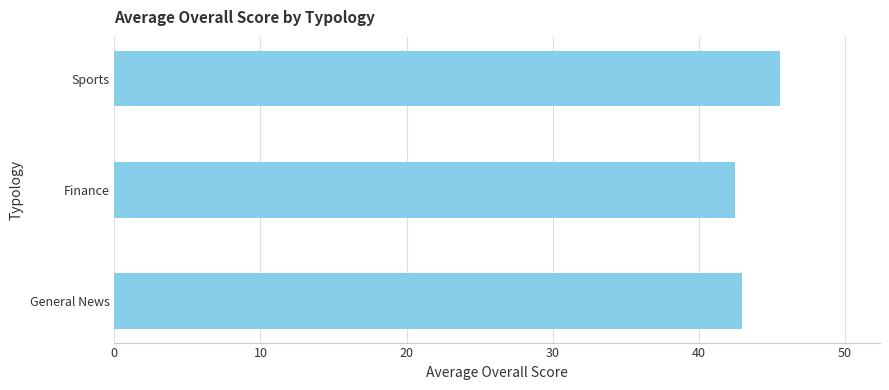

True or false: the data shows 42.9 at General News.

True